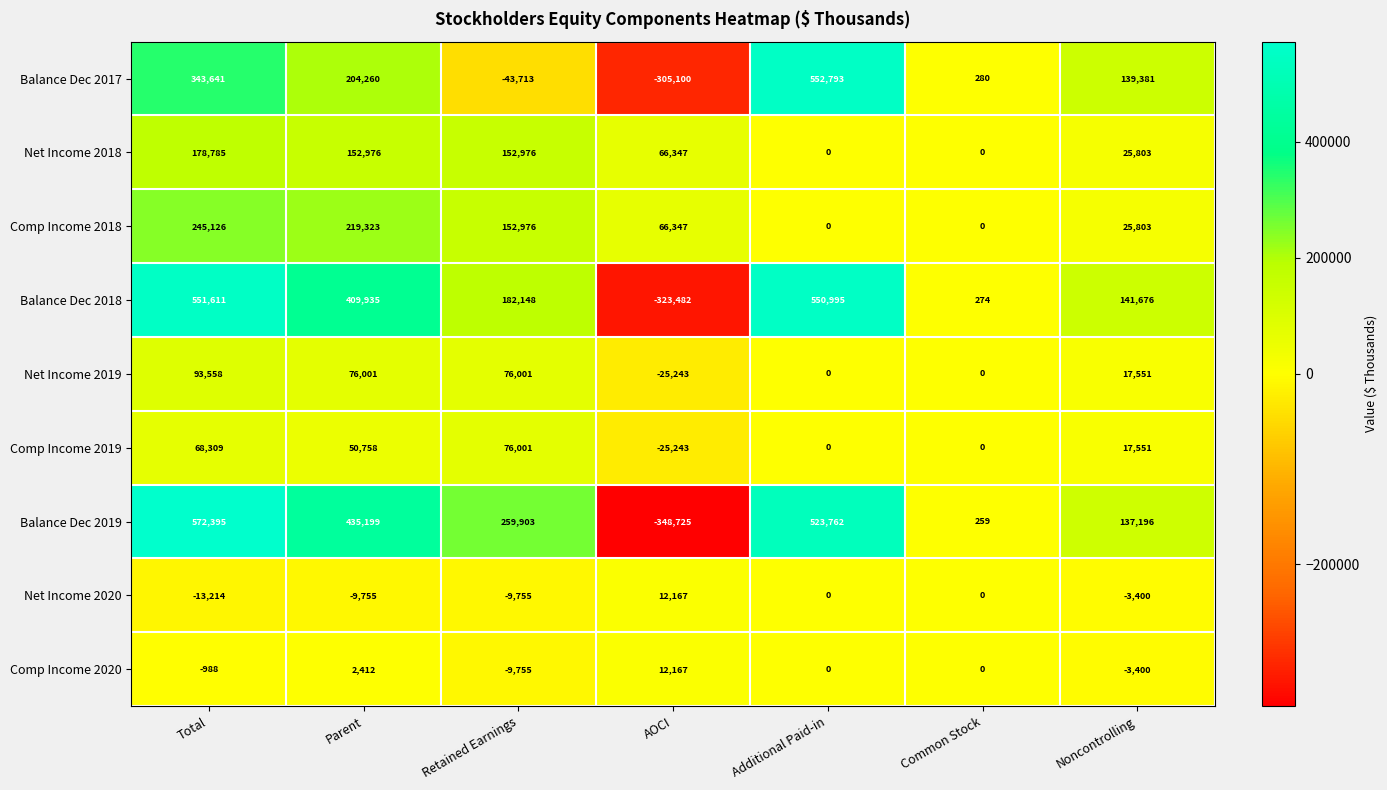

Is the value of Comp Income 2020 at AOCI greater than the value of Net Income 2018 at Additional Paid-in?

Yes